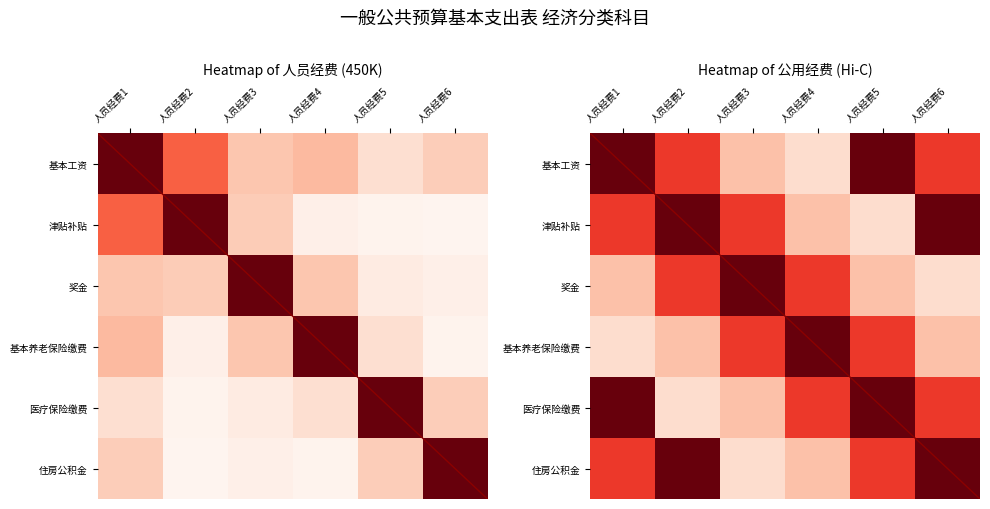

Is the value of 医疗保险缴费 at 人员经费1 greater than the value of 基本养老保险缴费 at 人员经费5?

Yes